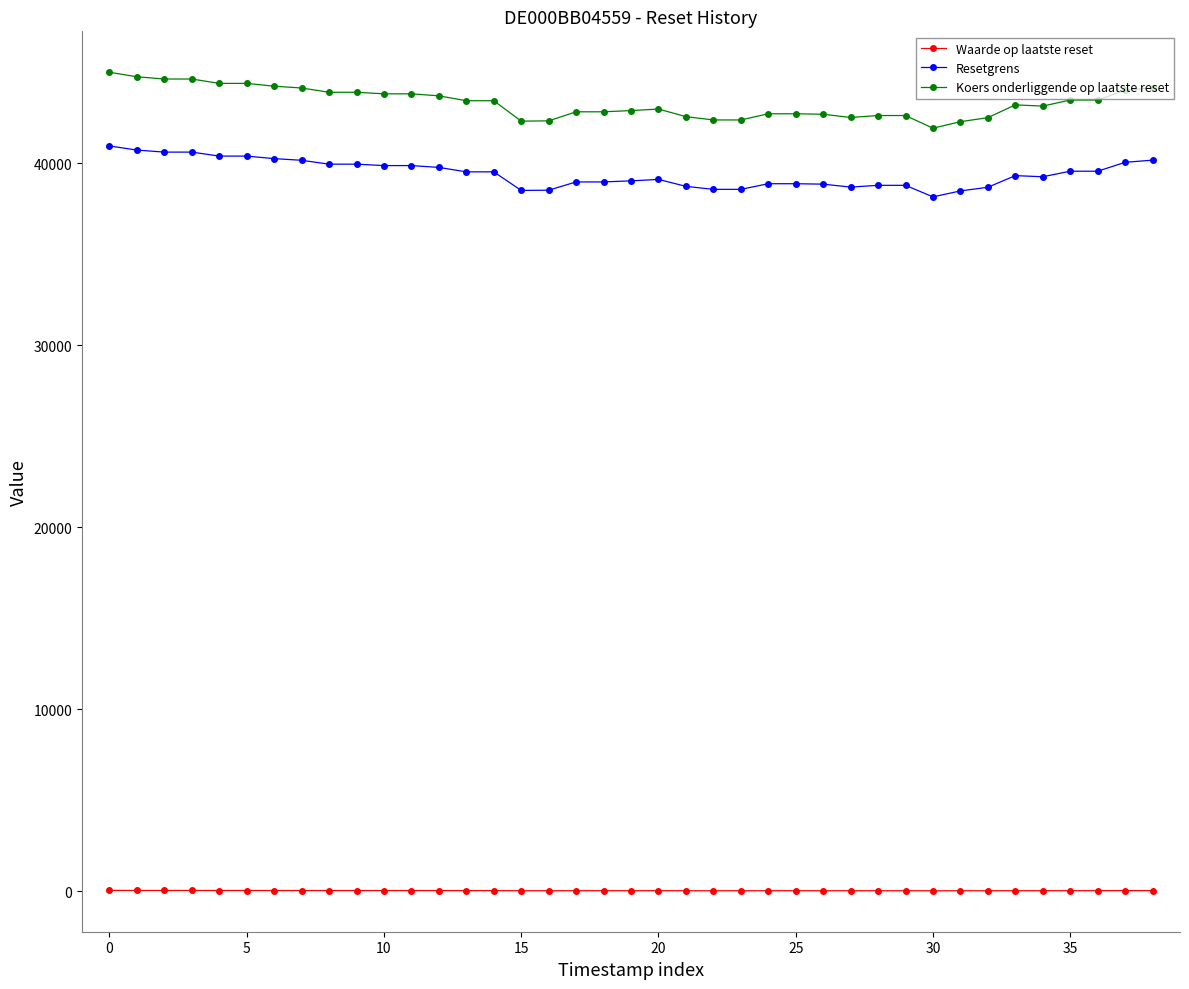

What is the average value of the Waarde op laatste reset series?

23.9